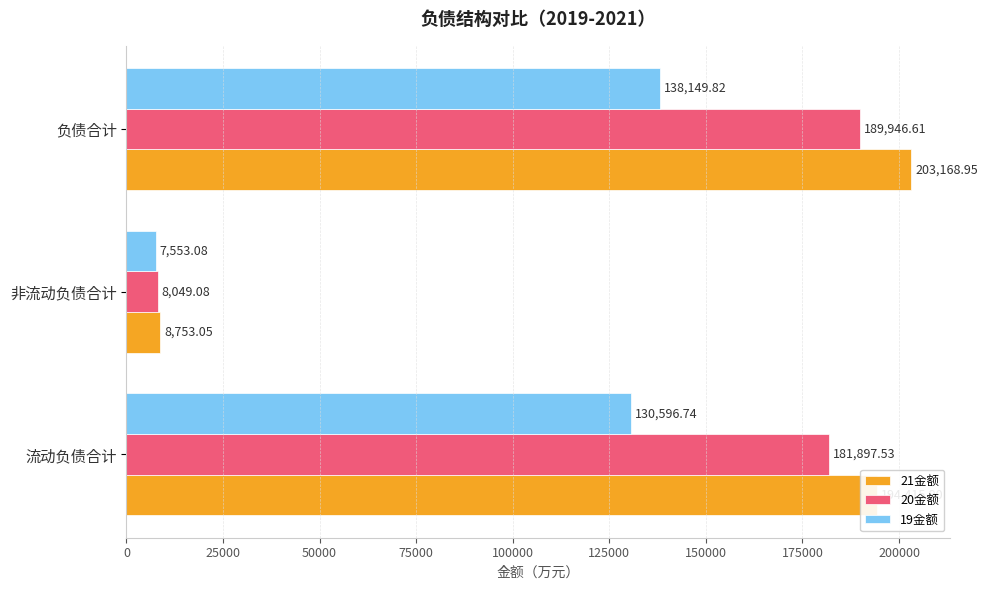

At which label is 21金额 closest to 105961?

流动负债合计